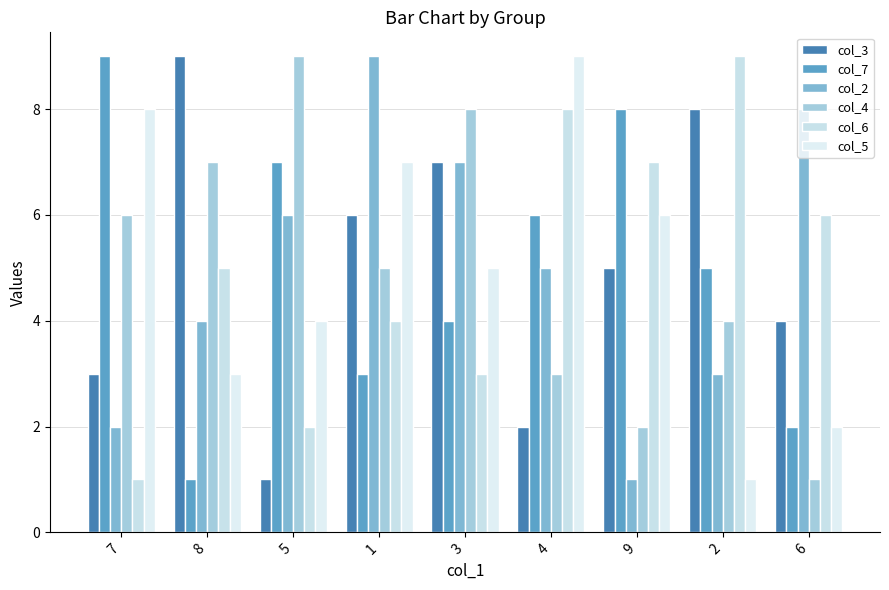

How many bars are there in total?

54